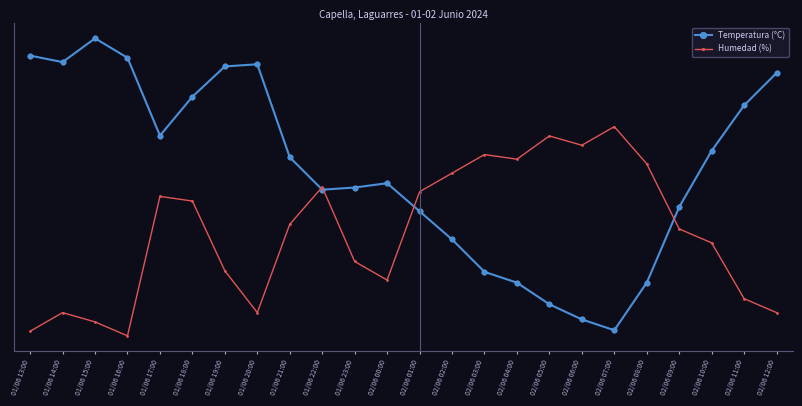

Is this an area chart (filled region under the line)?

No